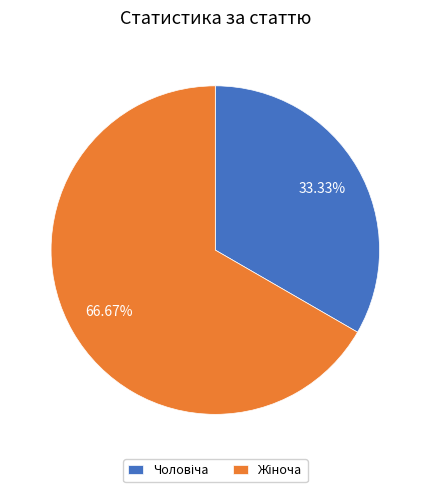

Does any single category account for the majority?

Yes